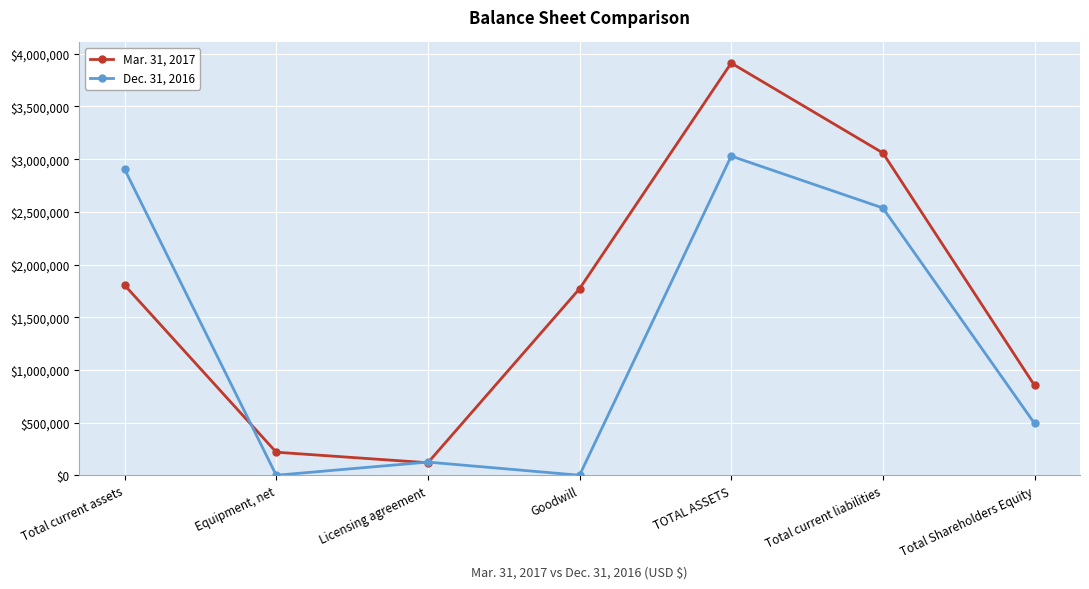

What is the total value across all series at TOTAL ASSETS?

6941401